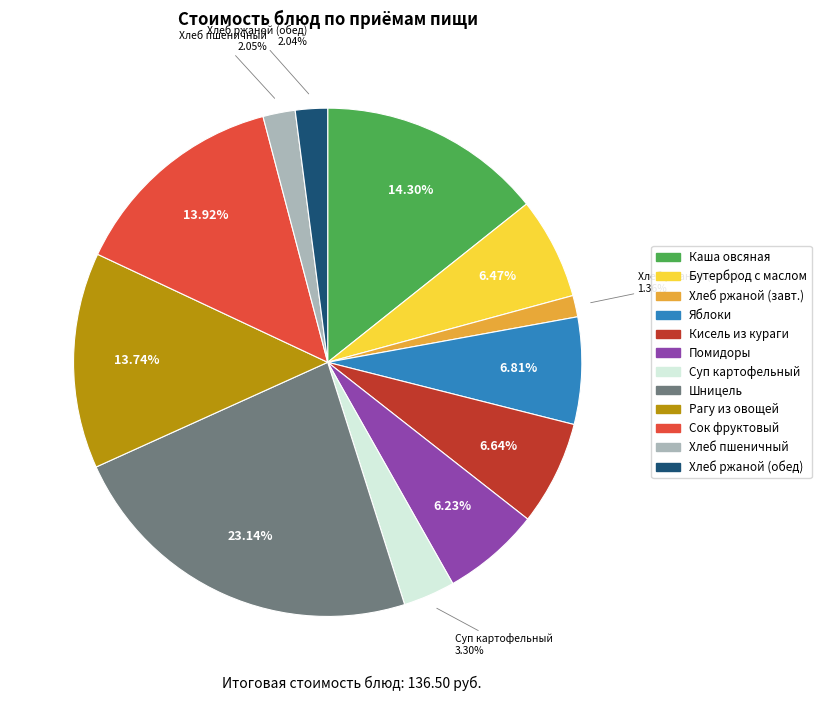

Is there any slice that represents more than half of the pie?

No